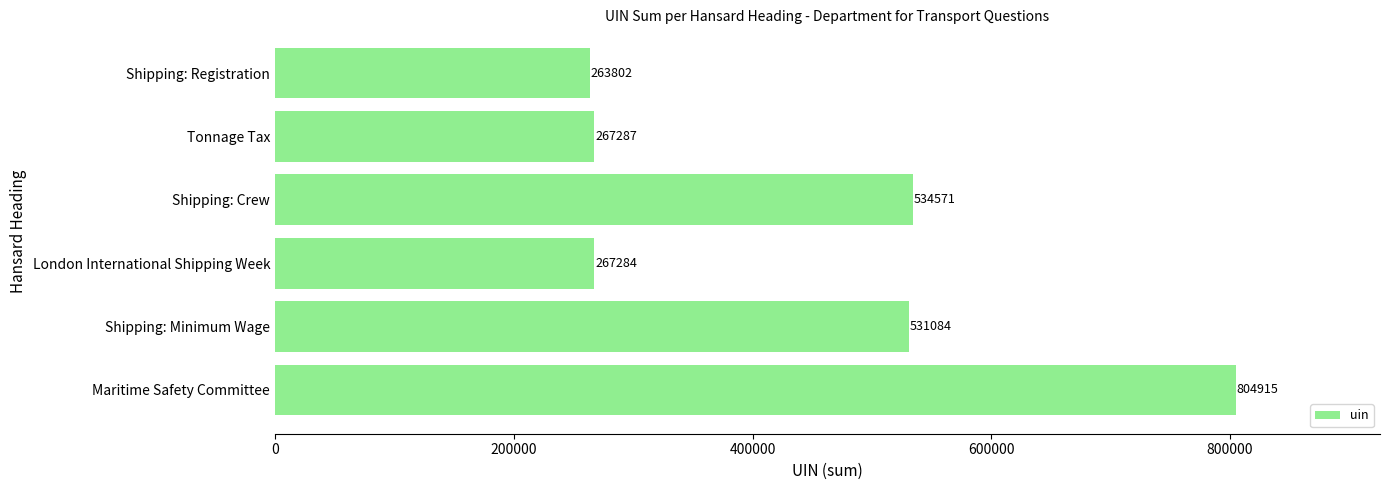

What is the difference between the maximum and minimum values?

541113